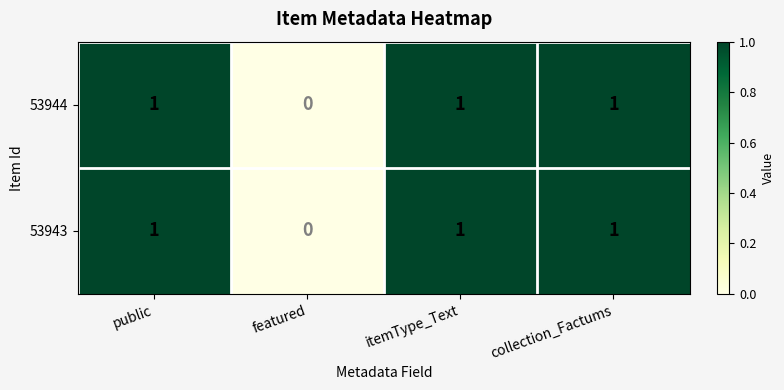

The 53944 series shows 2 at itemType_Text. True or false?

False